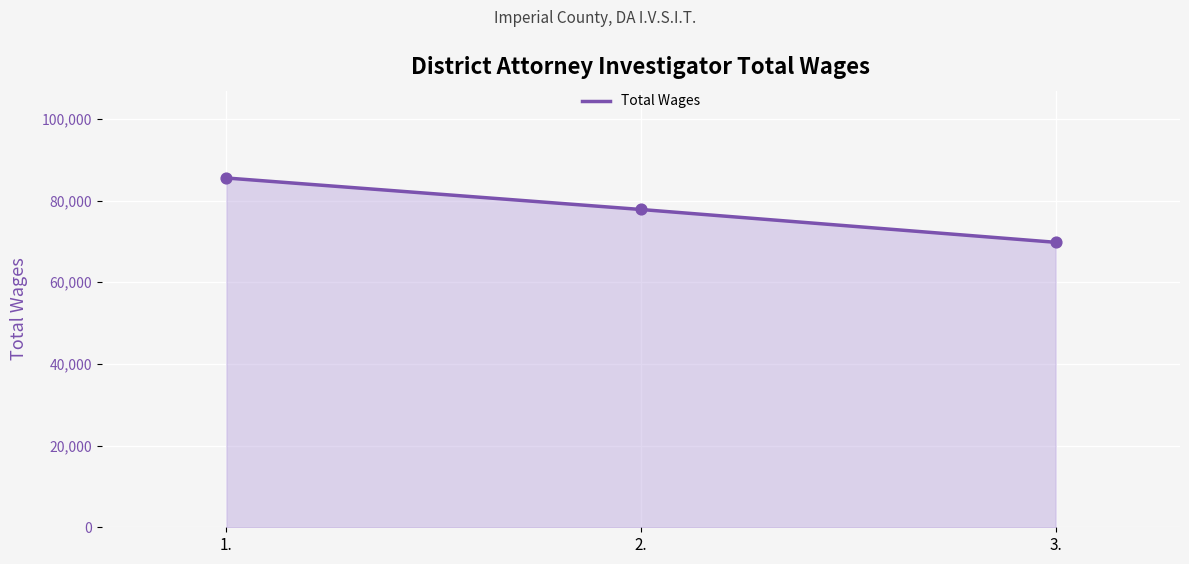

Which has a higher value, 2. or 3.?

2.